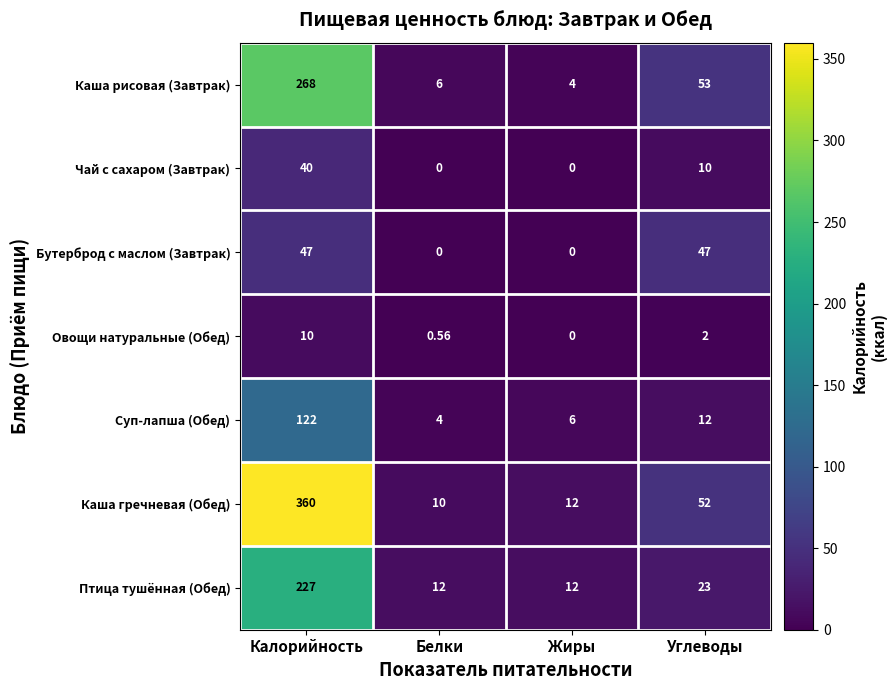

How many categories are shown in the chart?

4